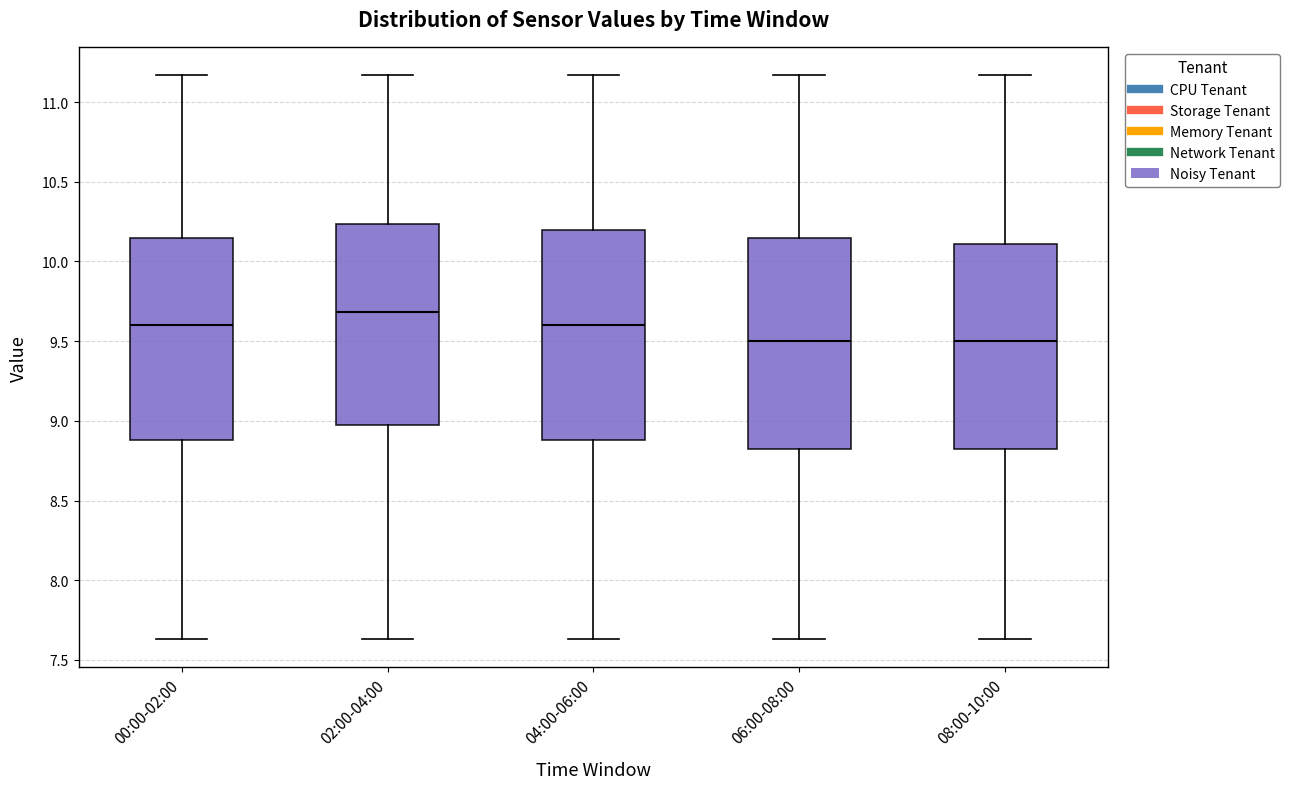

Where does the median line of the box for 04:00-06:00 sit on the y-axis? The values are not printed on the chart, so give them approximately, as read against the axis.

9.60